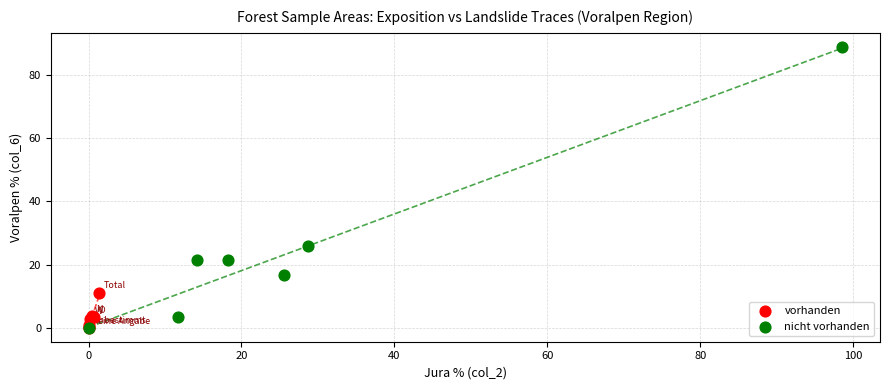

Which series reaches the maximum Y coordinate?

nicht vorhanden